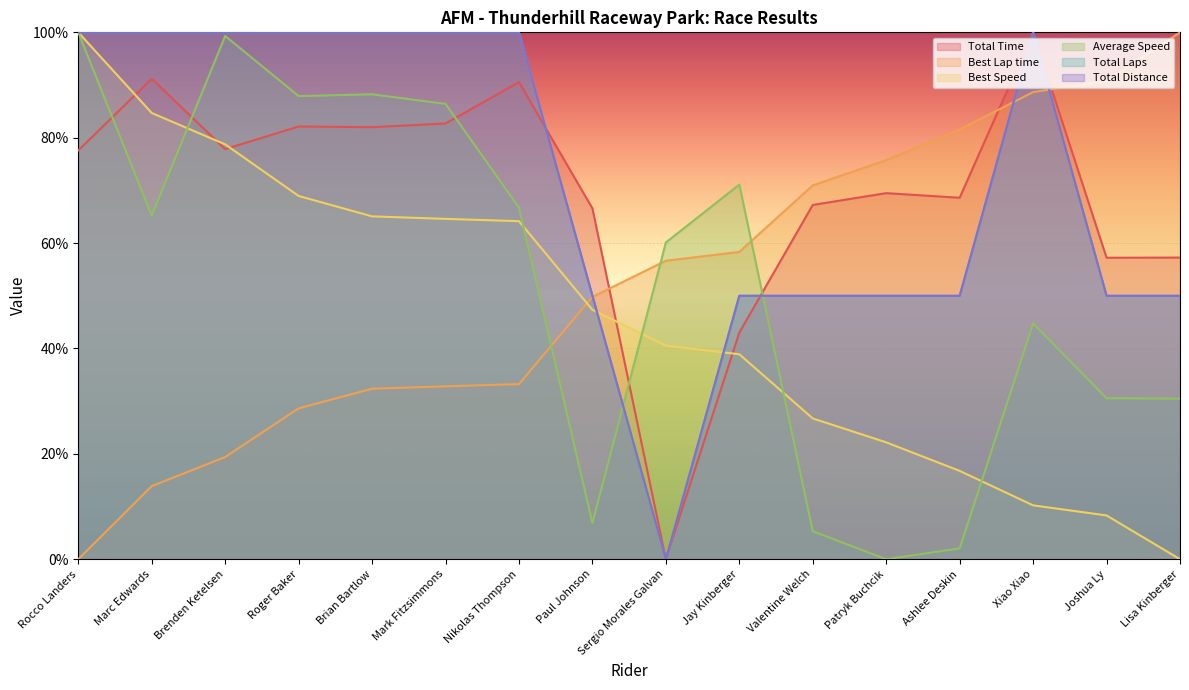

True or false: Total Distance has more than 1 interior local peaks.

False